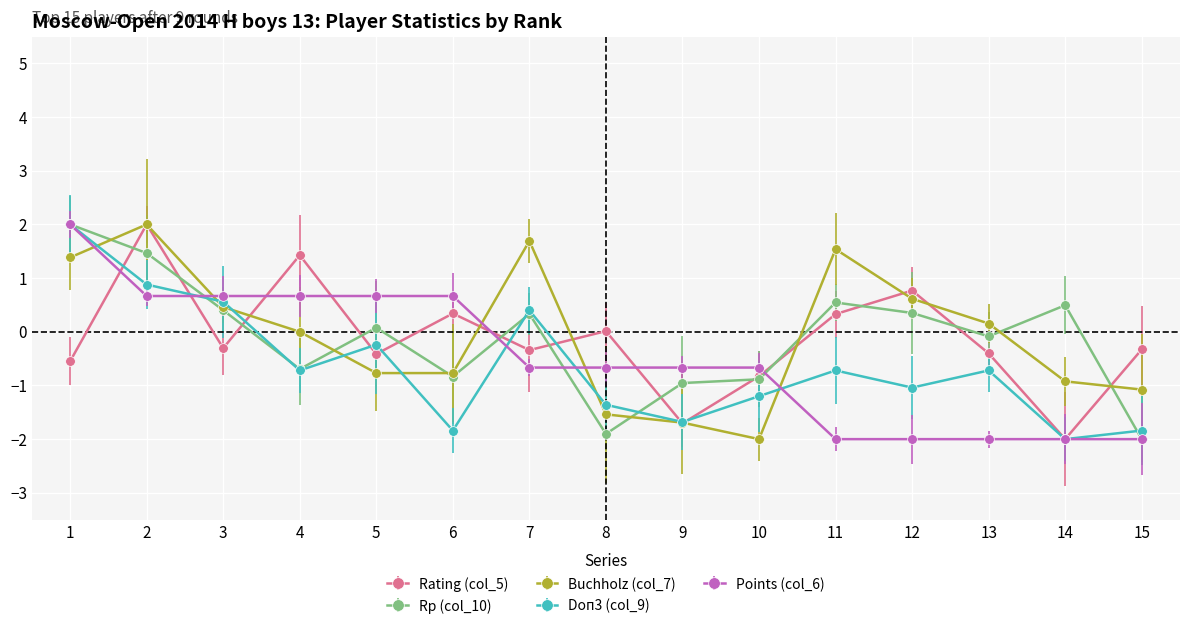

Is the value of Buchholz (col_7) at 11 greater than the value of Points (col_6) at 13?

Yes